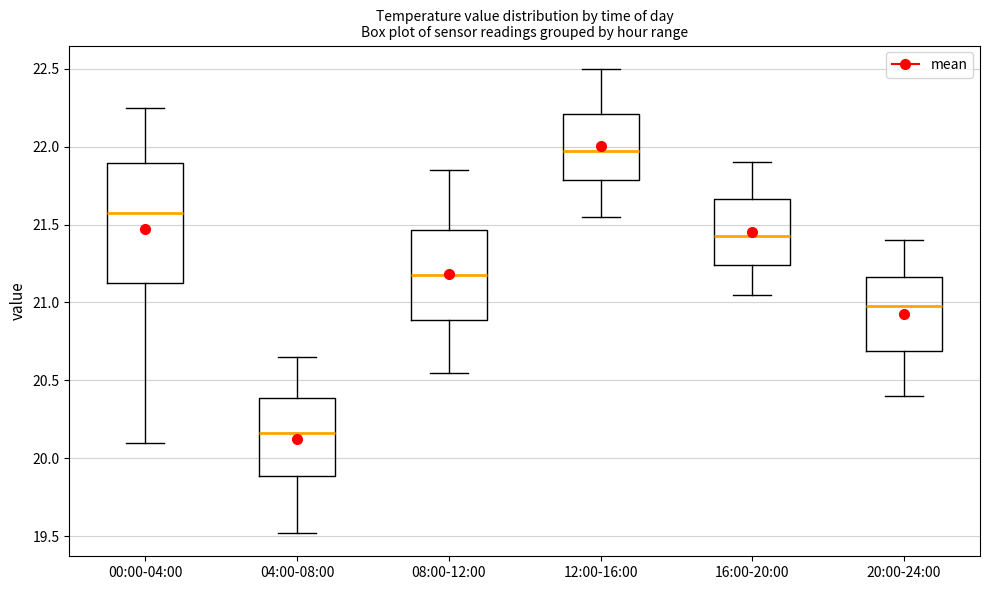

Reading left to right, read every box against the y-axis: the position of its median line, the range the box covers, and the ends of its whiskers. The values are not printed on the chart, so give them approximately, as read against the axis.

00:00-04:00: median 21.60, box 21.15 to 21.90, whiskers 20.10 to 22.25
04:00-08:00: median 20.15, box 19.90 to 20.40, whiskers 19.50 to 20.65
08:00-12:00: median 21.20, box 20.90 to 21.45, whiskers 20.55 to 21.85
12:00-16:00: median 22.00, box 21.80 to 22.20, whiskers 21.55 to 22.50
16:00-20:00: median 21.45, box 21.25 to 21.65, whiskers 21.05 to 21.90
20:00-24:00: median 21.00, box 20.70 to 21.15, whiskers 20.40 to 21.40